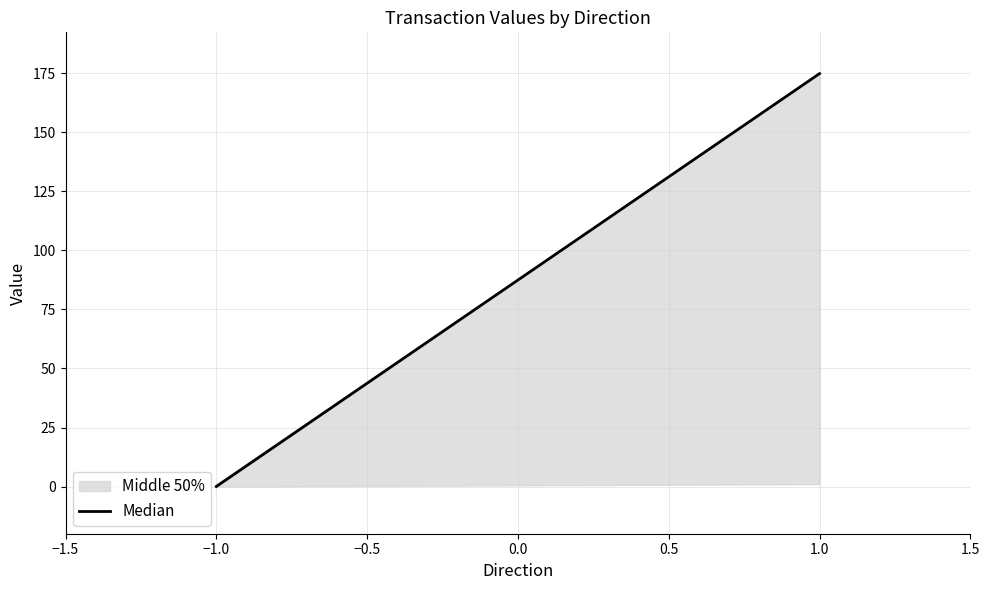

What is the change in value from −1.0 to 1.0?

+174.9